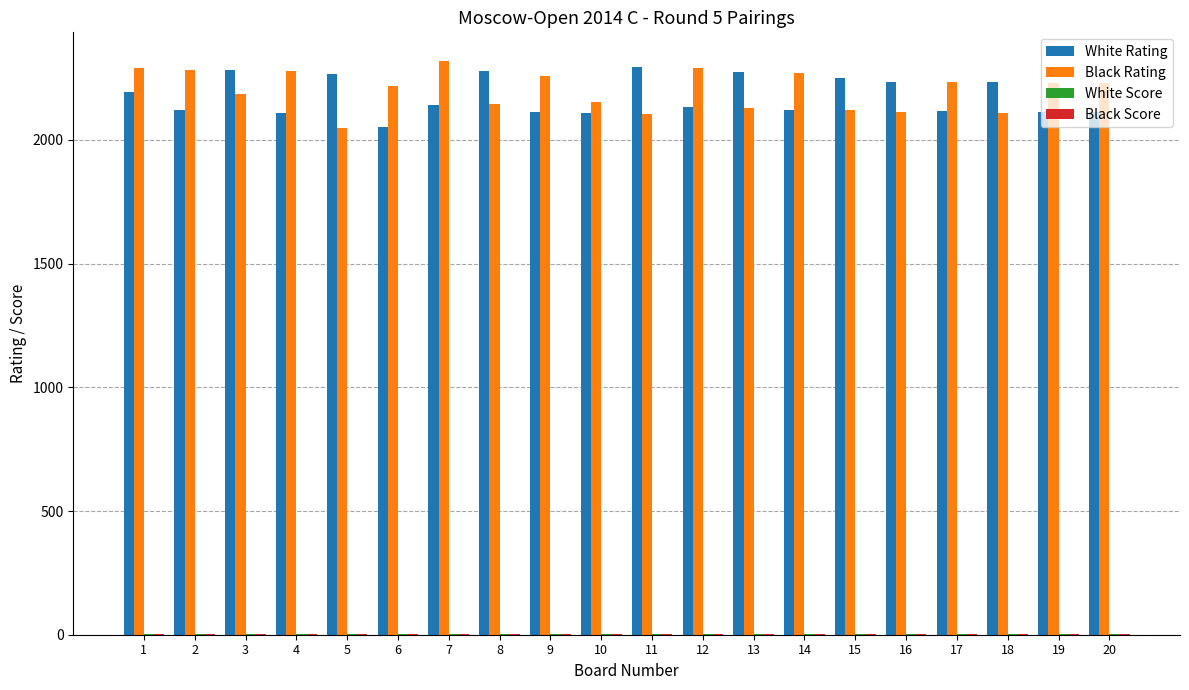

What is the greatest value displayed?

2319.0